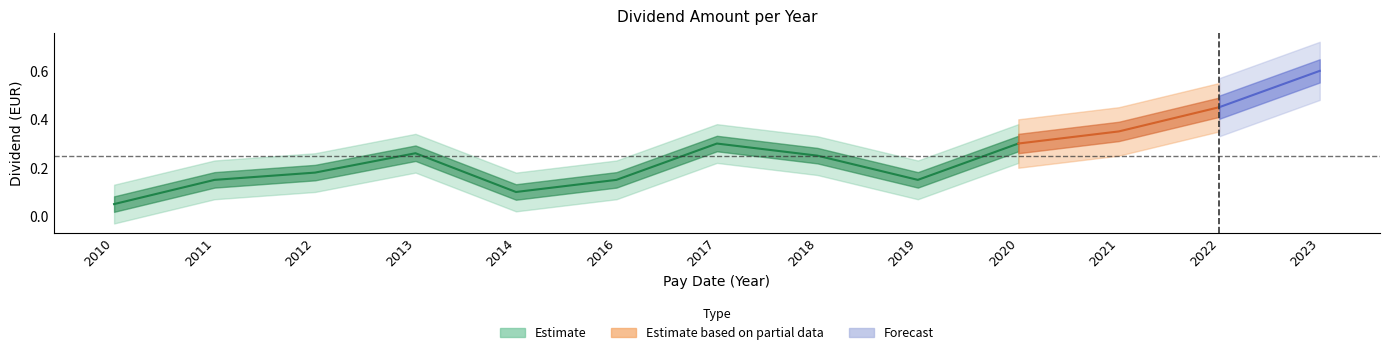

True or false: there are more than 1 points higher than both neighbors.

True